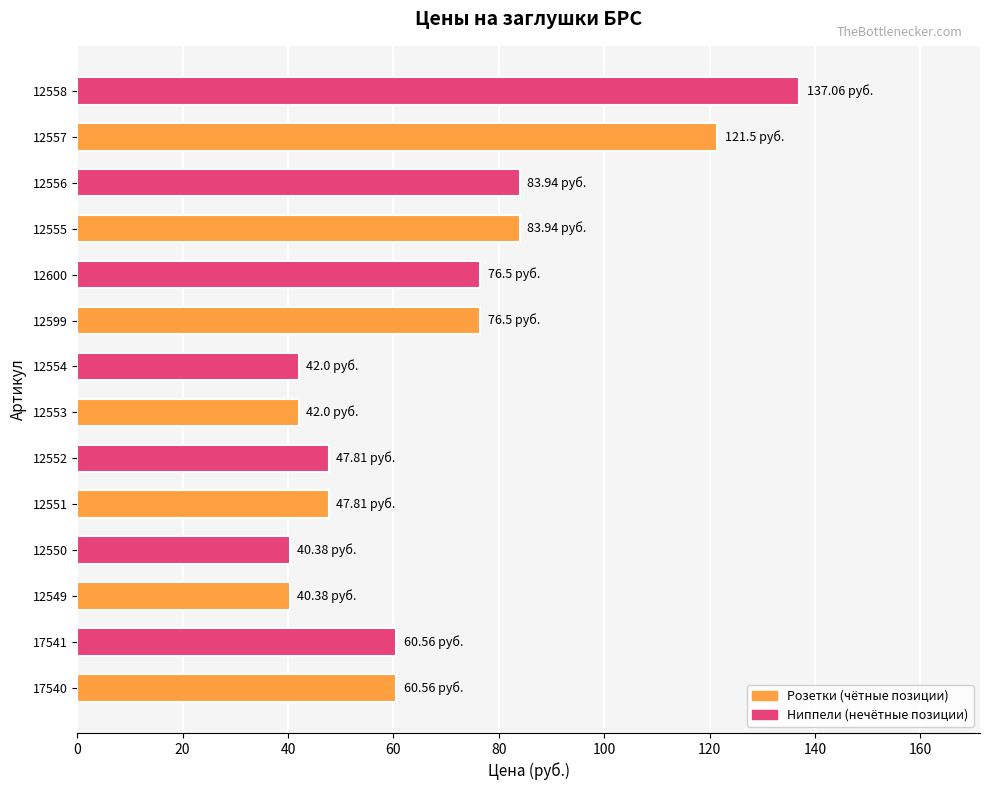

Approximately how many times larger is the value at 12551 compared to 12599?

0.6